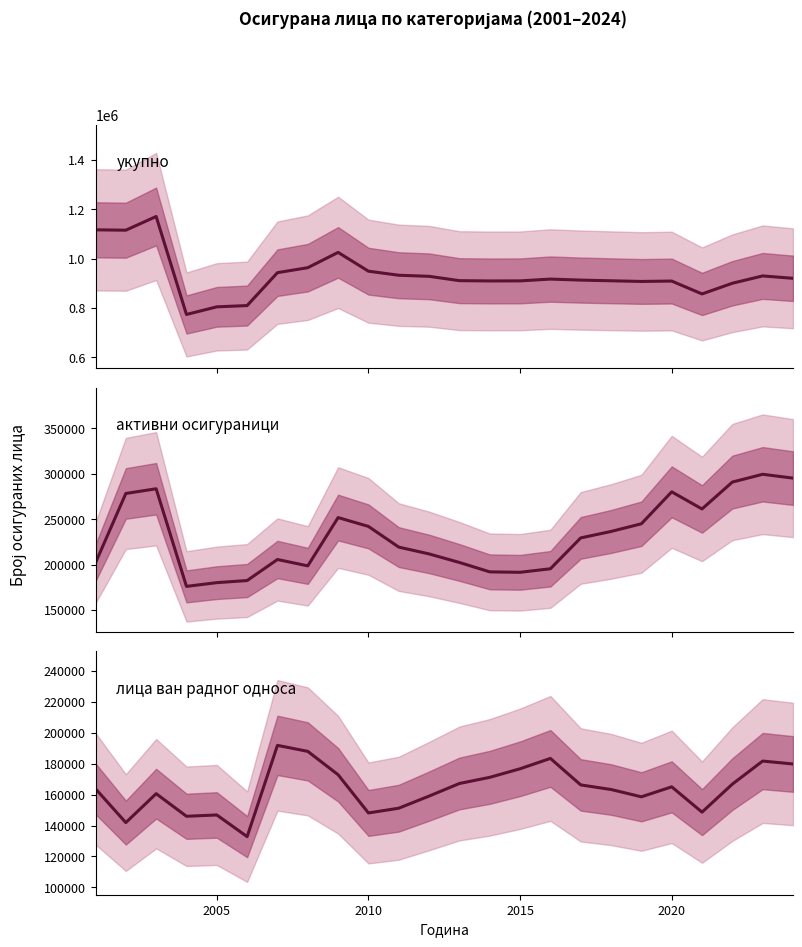

List the series in order of their peak value, lowest first.

лица ван радног односа, активни осигураници, укупно